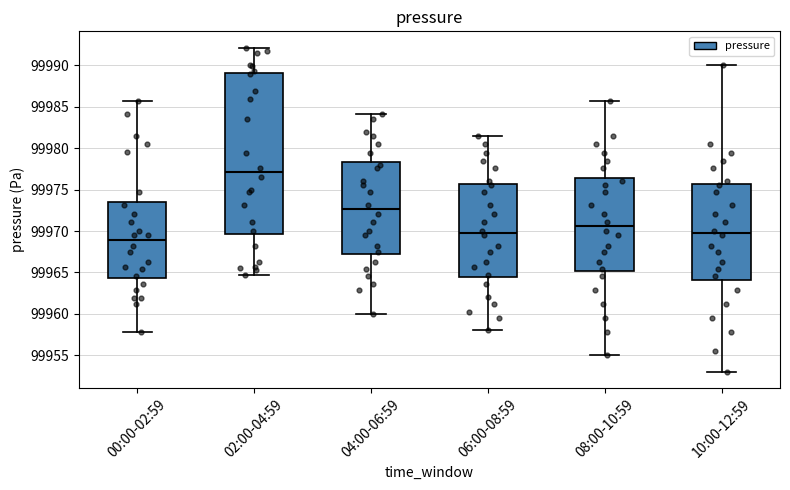

Where does the lower whisker of the box for 00:00-02:59 end on the y-axis? The values are not printed on the chart, so give them approximately, as read against the axis.

99958.0